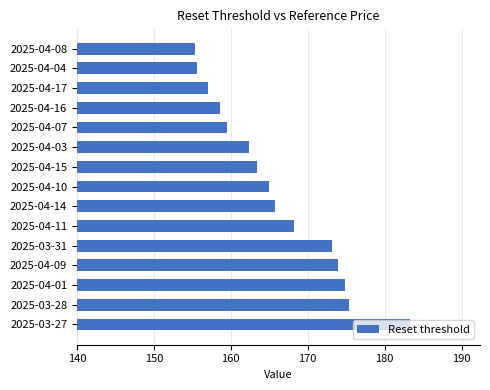

True or false: the data shows 265.1 at 2025-04-17.

False